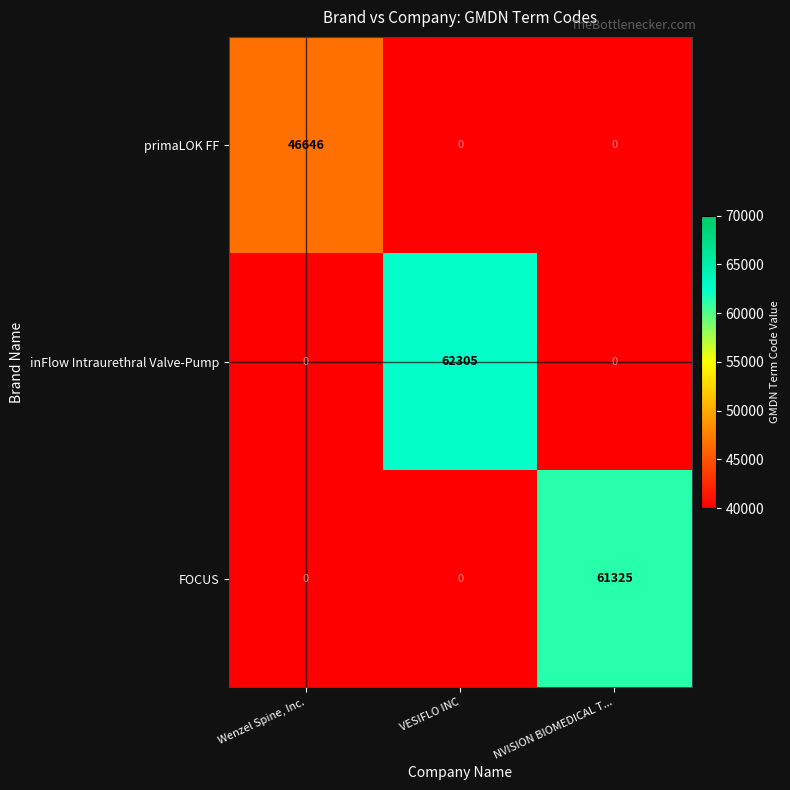

What is the spread (max minus min) of values at Wenzel Spine, Inc.?

46646